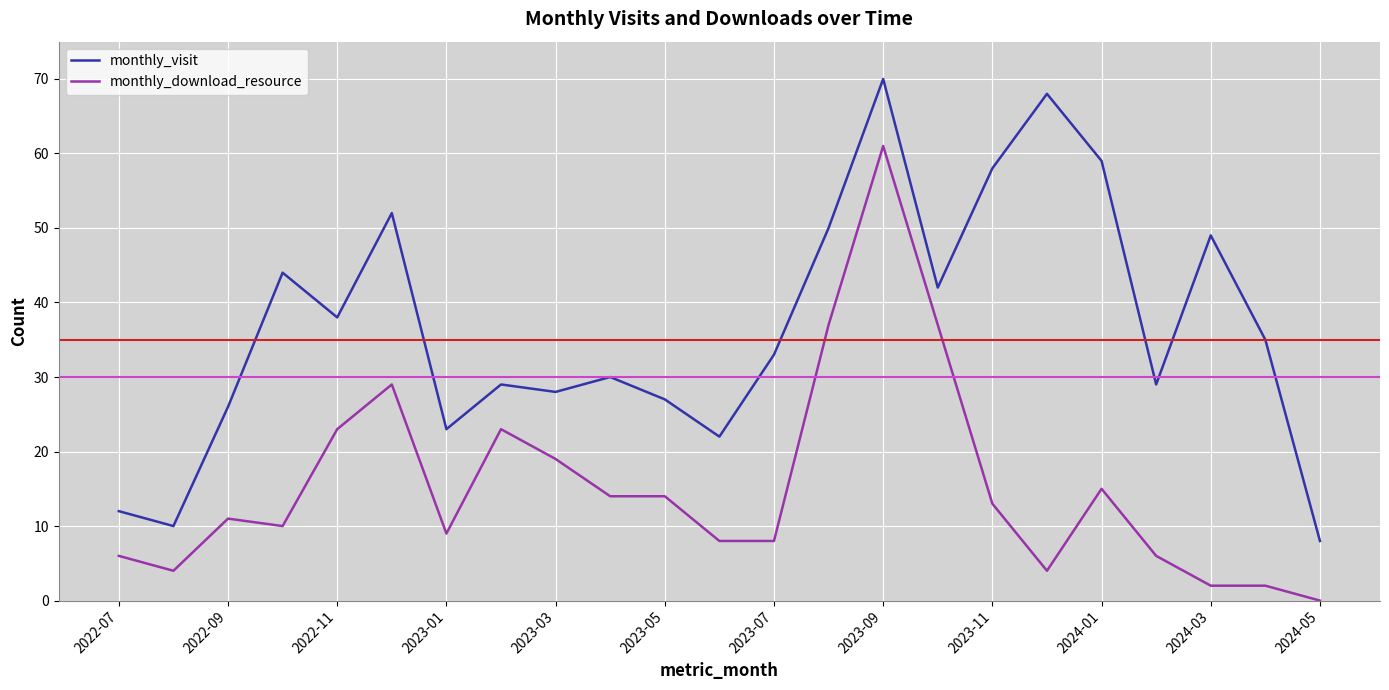

List the series in order of their peak value, lowest first.

monthly_download_resource, monthly_visit